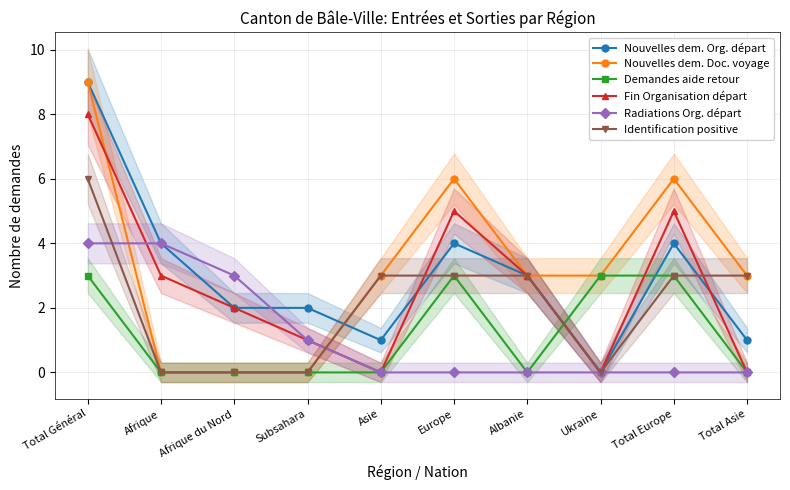

In Identification positive, how many points are lower than both neighbors (excluding endpoints)?

1